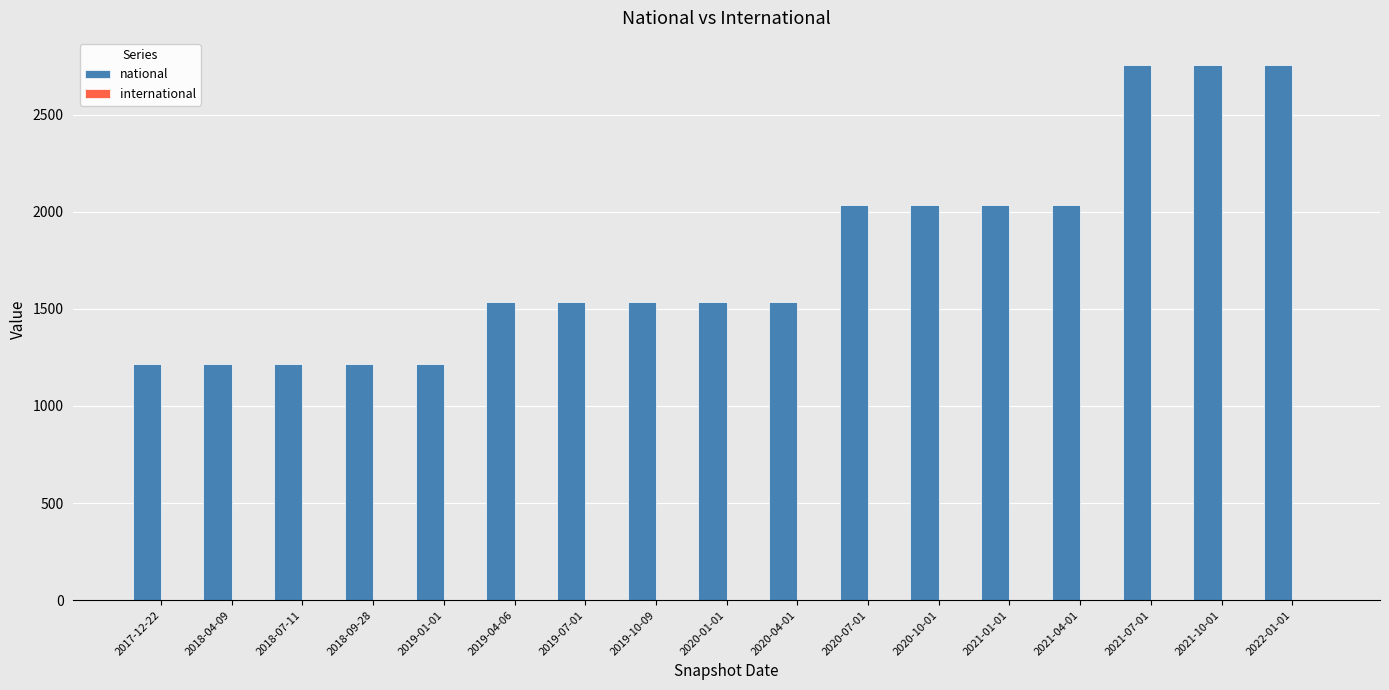

What is the value of the 8th bar from the left?

1535